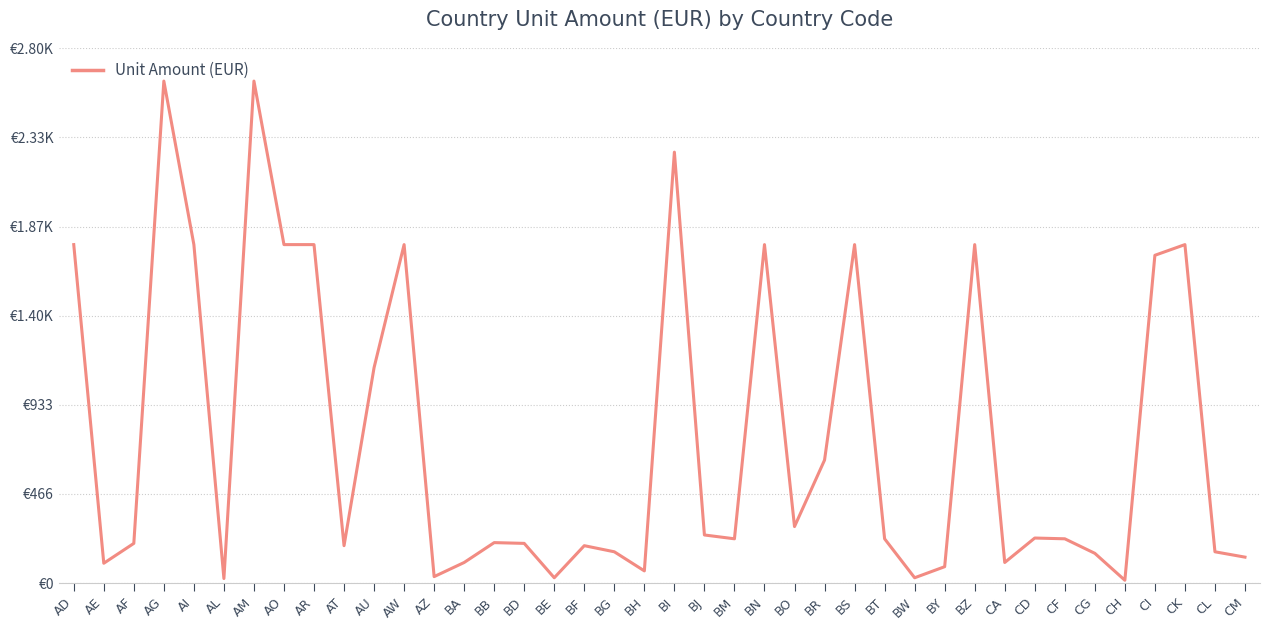

What is the minimum value shown in the chart?

15